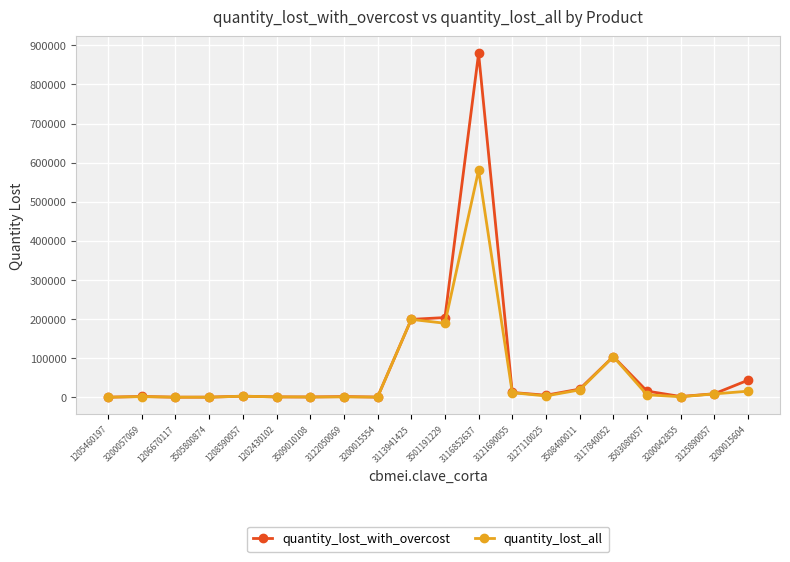

At which label does quantity_lost_all first exceed 3257?

3113941425